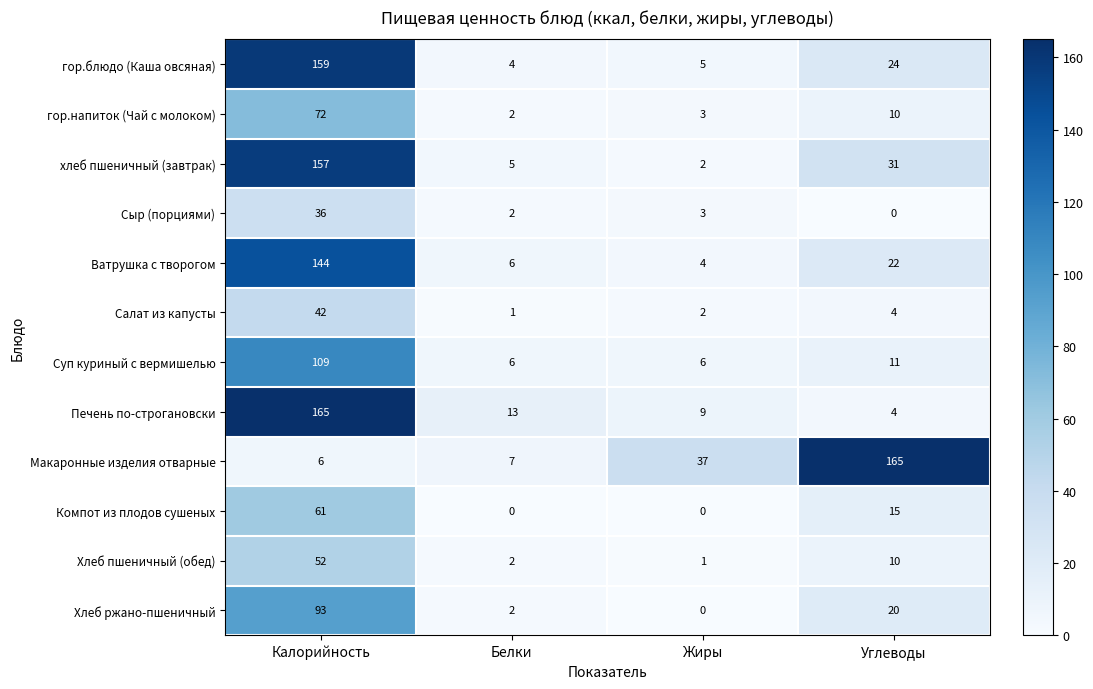

What is the sum of the Макаронные изделия отварные values at Жиры and Белки?

44